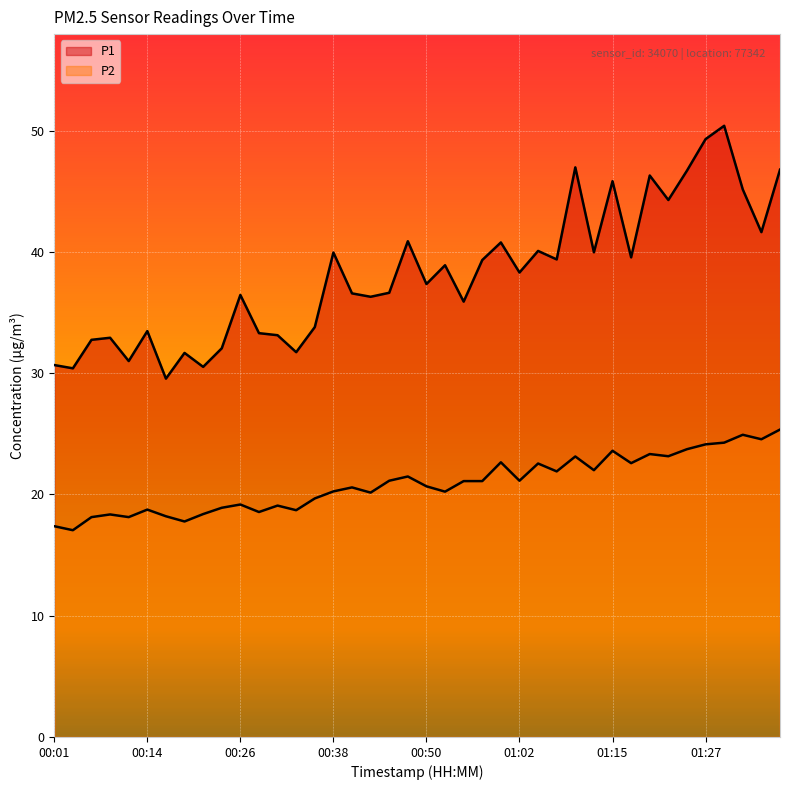

True or false: P1 and P2 intersect in this chart.

False